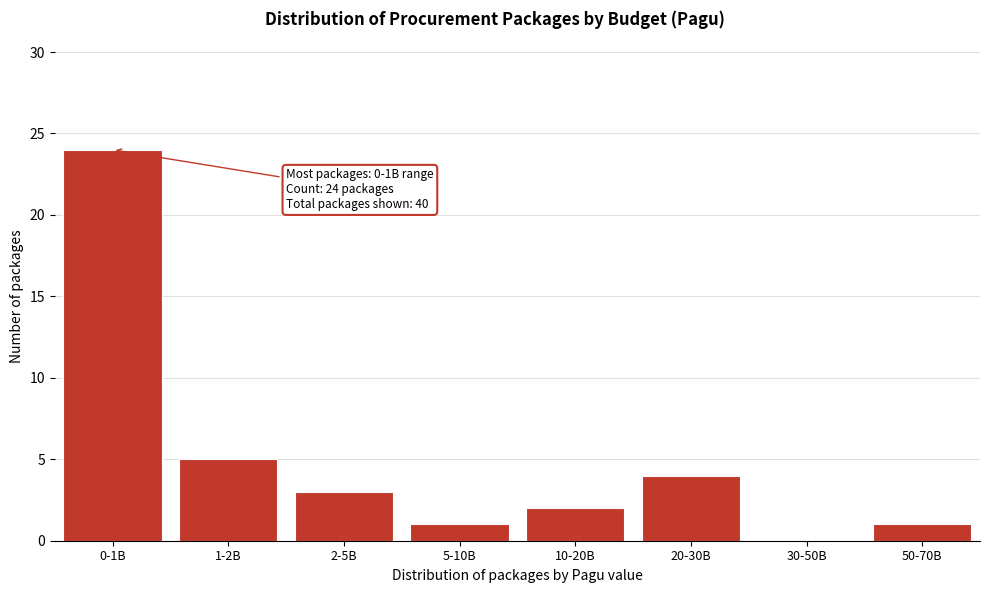

Reading right to left, what are all the values shown in this chart?

50-70B=1	30-50B=0	20-30B=4	10-20B=2	5-10B=1	2-5B=3	1-2B=5	0-1B=24